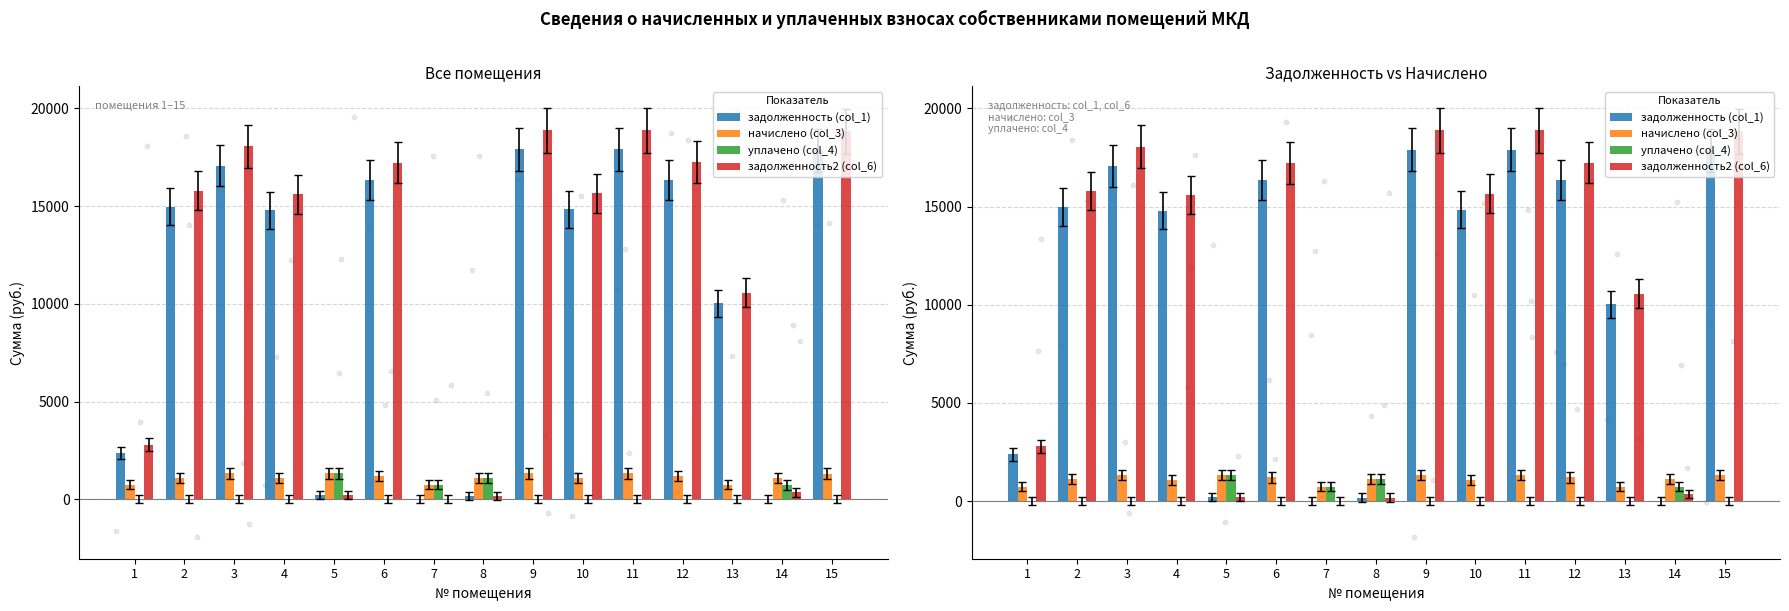

Which series contains the lowest Y value?

задолженность (col_1)